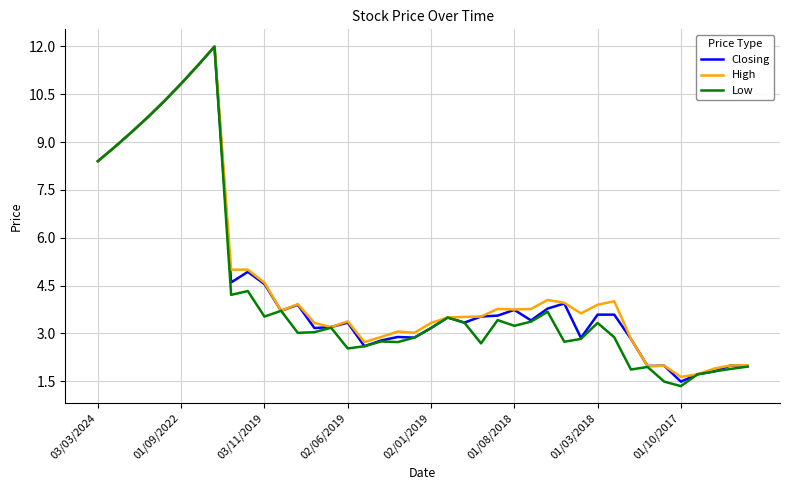

True or false: High has more than 1 points higher than both neighbors.

True